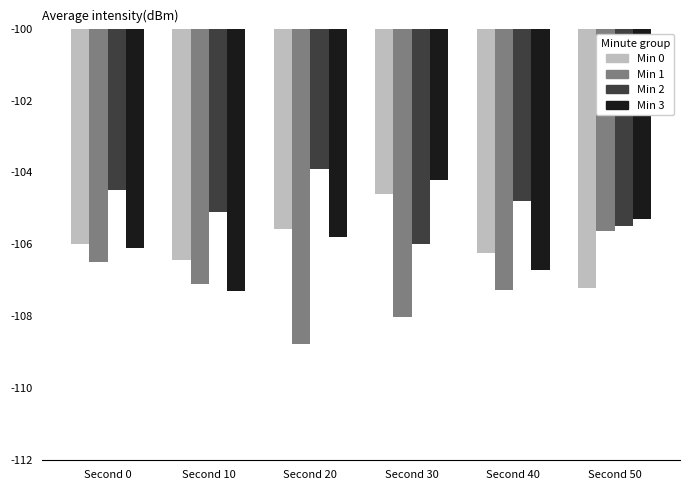

Is the value of Min 3 at Second 0 greater than the value of Min 0 at Second 10?

Yes